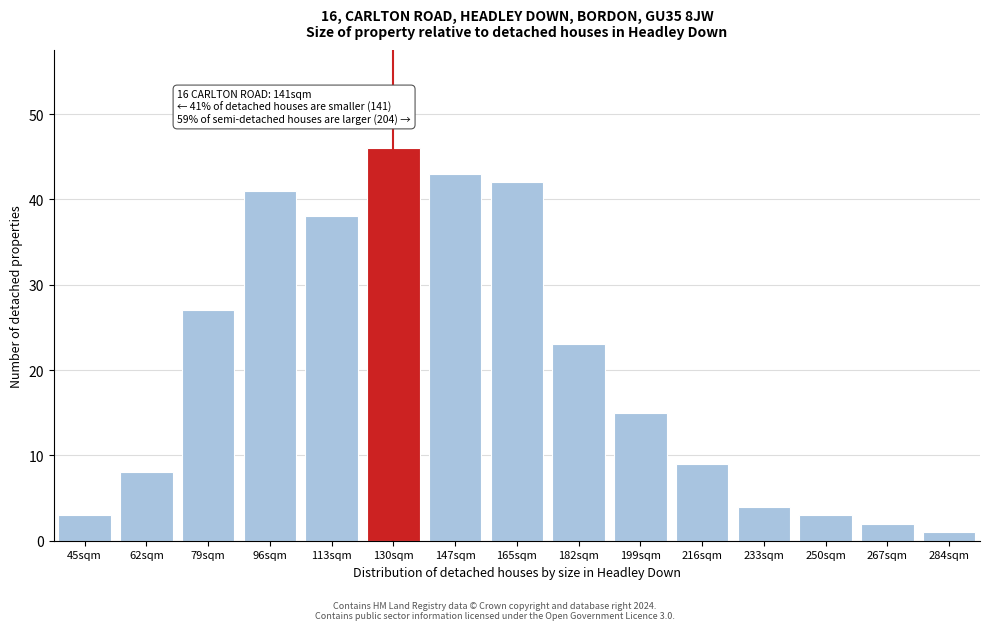

Reading left to right, transcribe all the data shown in this chart.

45sqm=3	62sqm=8	79sqm=27	96sqm=41	113sqm=38	130sqm=46	147sqm=43	165sqm=42	182sqm=23	199sqm=15	216sqm=9	233sqm=4	250sqm=3	267sqm=2	284sqm=1